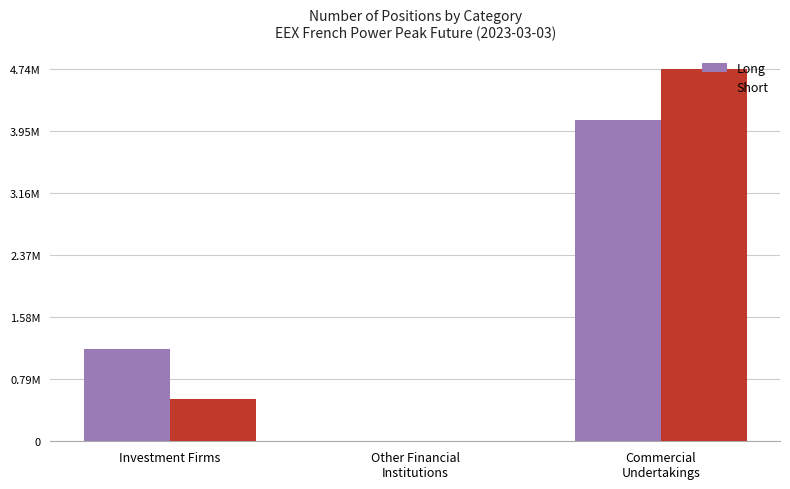

What is the difference between the maximum and second lowest values in the Long series?

2921088